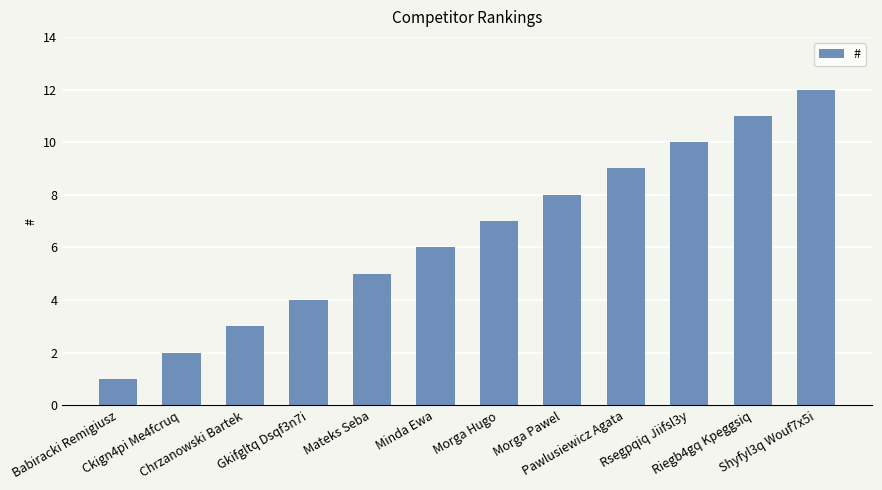

The value at Riegb4gq Kpeggsiq is 7. True or false?

False